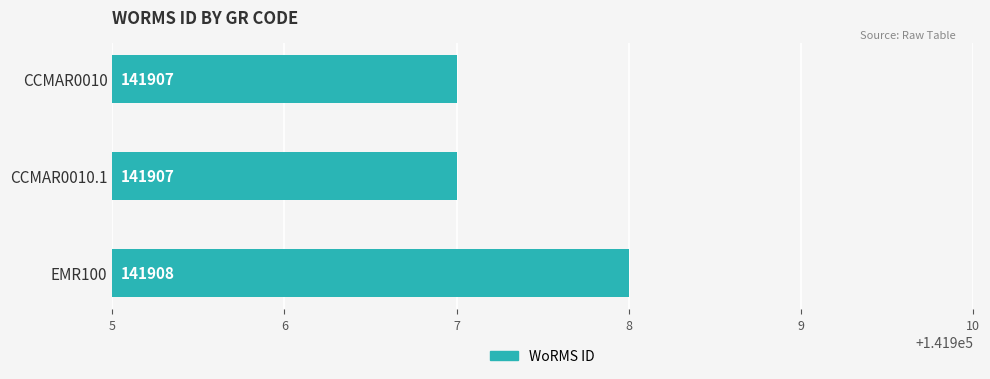

What is the approximate value at CCMAR0010?

141907